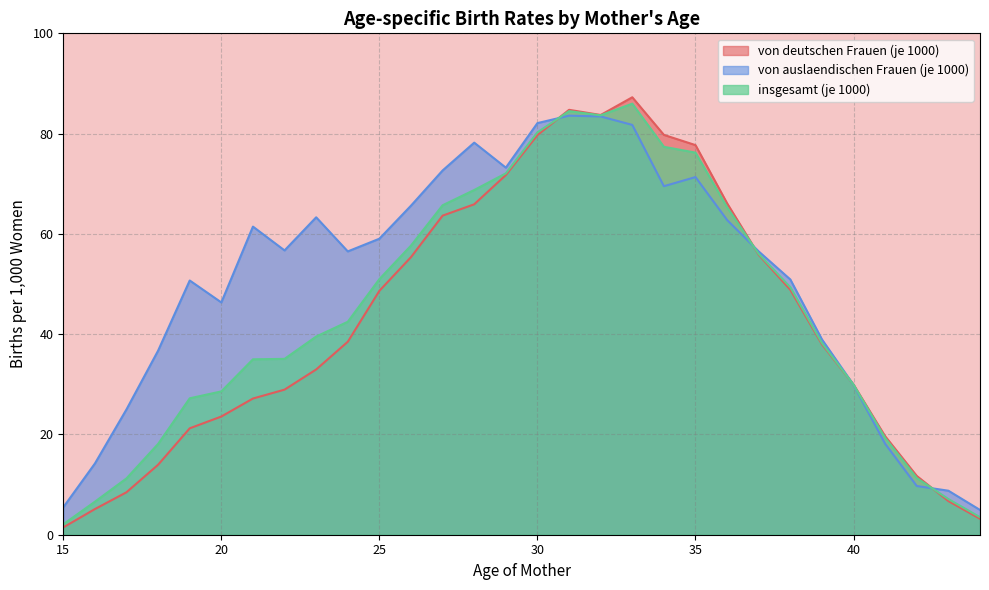

Reading left to right, list all the values displayed in this chart.

von deutschen Frauen (je 1000): 1.5	5.1	8.5	14.0	21.2	23.6	27.2	28.9	33.0	38.5	48.6	55.4	63.6	65.9	71.7	79.7	84.7	83.7	87.2	79.7	77.7	66.1	55.8	48.8	38.0	29.9	19.6	11.7	6.7	3.2
von auslaendischen Frauen (je 1000): 5.5	14.2	25.0	36.7	50.7	46.3	61.5	56.7	63.3	56.5	59.0	65.6	72.6	78.2	73.2	82.1	83.6	83.4	81.7	69.5	71.3	62.8	56.5	50.9	39.0	29.9	18.1	9.7	8.8	4.9
insgesamt (je 1000): 2.1	6.6	11.2	18.1	27.2	28.6	35.0	35.1	39.5	42.5	51.0	57.7	65.7	68.8	72.1	80.3	84.5	83.6	86.0	77.4	76.2	65.3	56.0	49.4	38.2	29.9	19.3	11.3	7.1	3.5